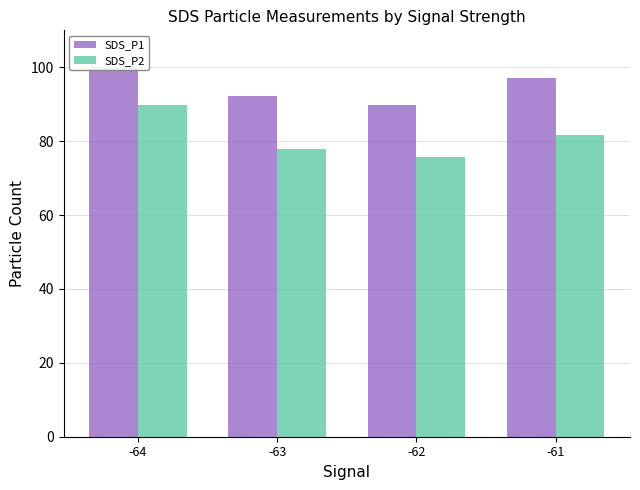

What is the sum of all SDS_P2 values?

325.0